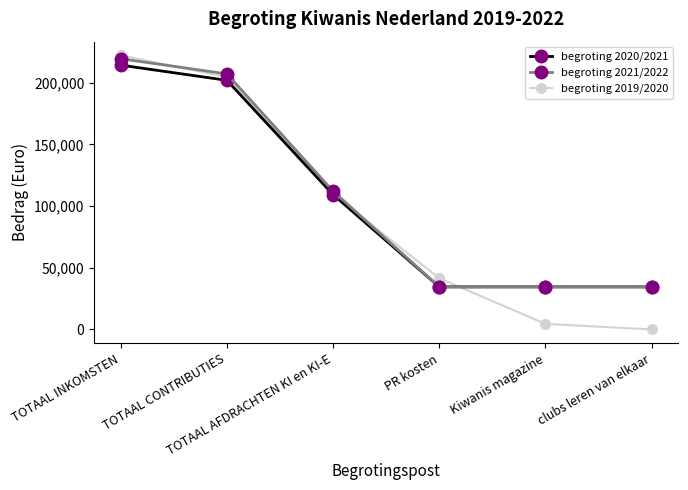

What is the label of the 5th point from the left?

Kiwanis magazine